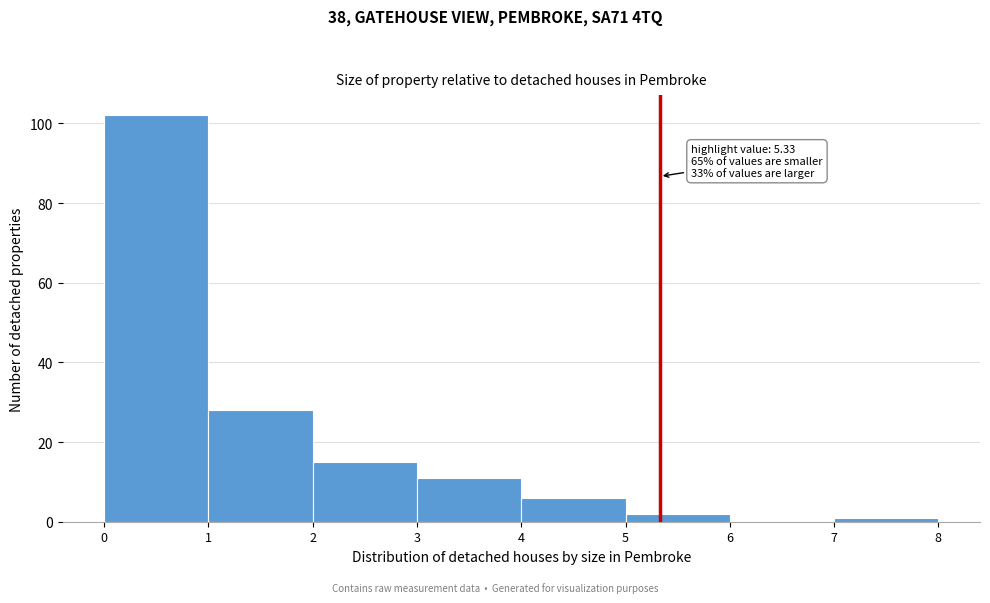

Which range on the x-axis has the tallest bar?

0 to 1